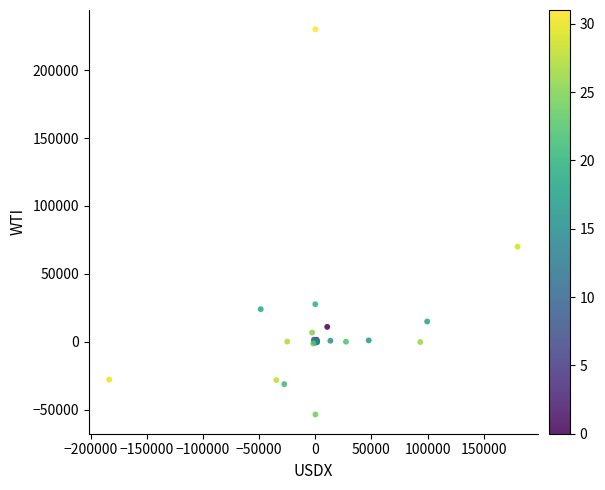

What Y value in the scatter plot is closest to 88259?

69980